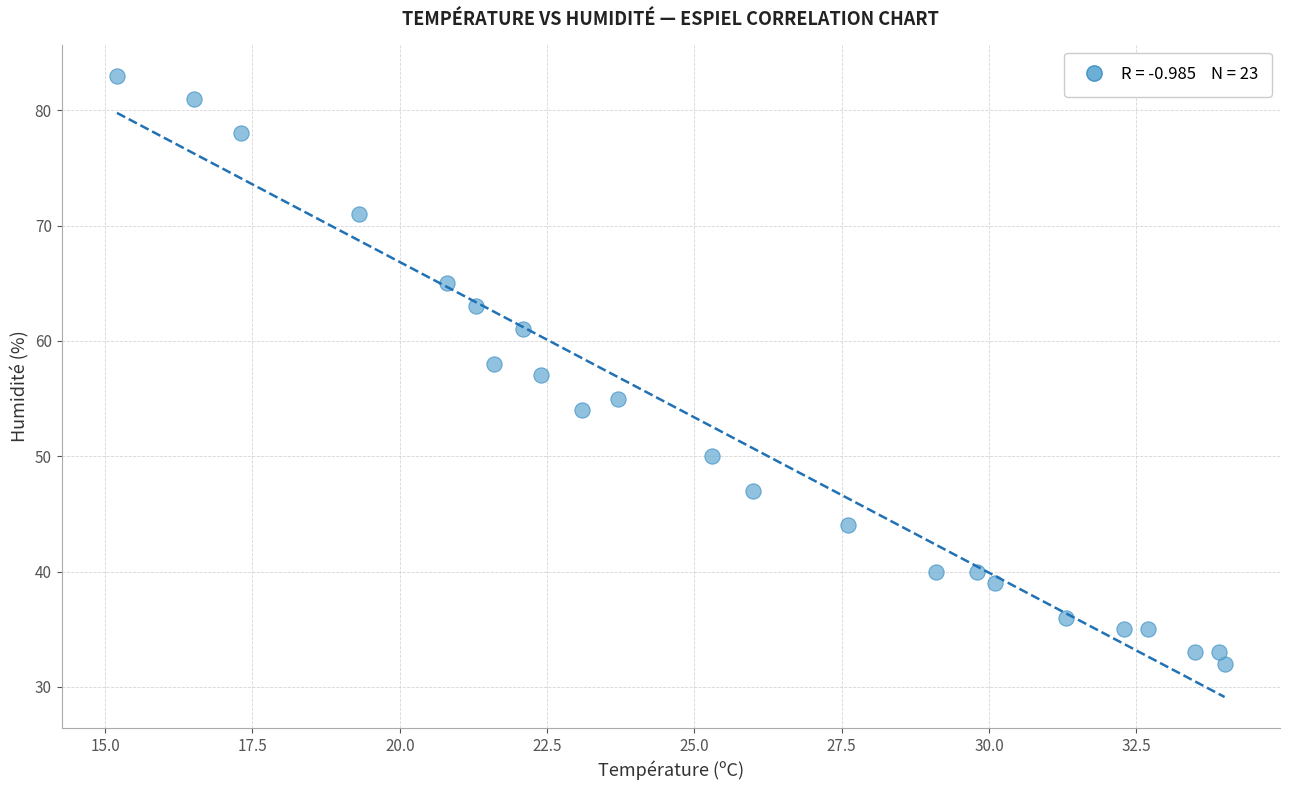

Count the number of points in this scatter plot.

23